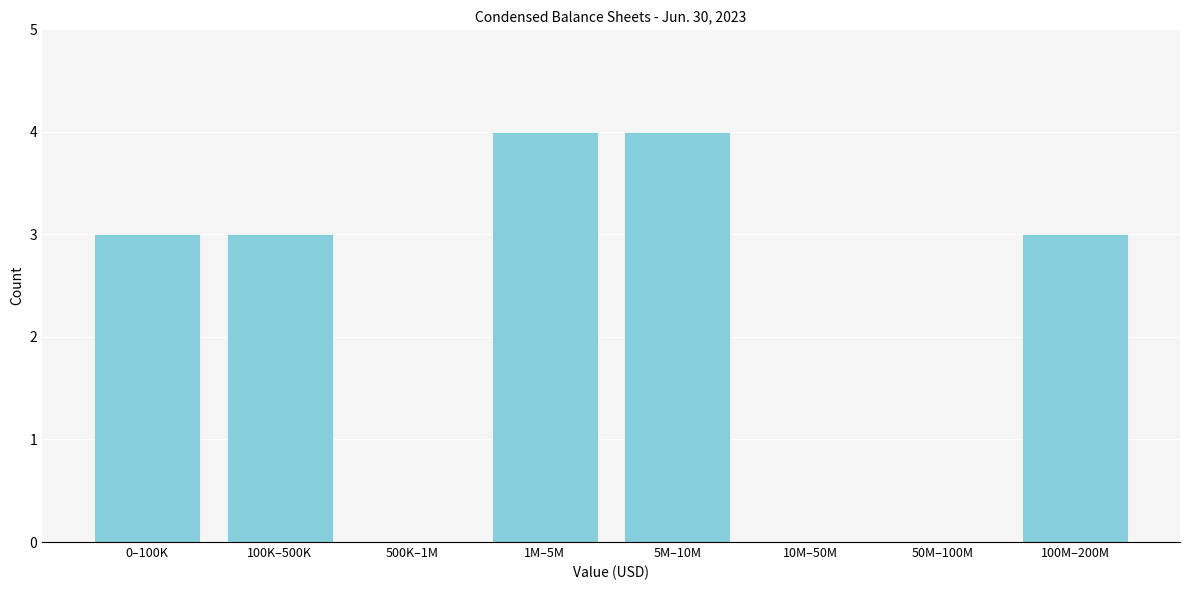

Reading left to right, what are all the values shown in this chart?

0–100K=3	100K–500K=3	500K–1M=0	1M–5M=4	5M–10M=4	10M–50M=0	50M–100M=0	100M–200M=3